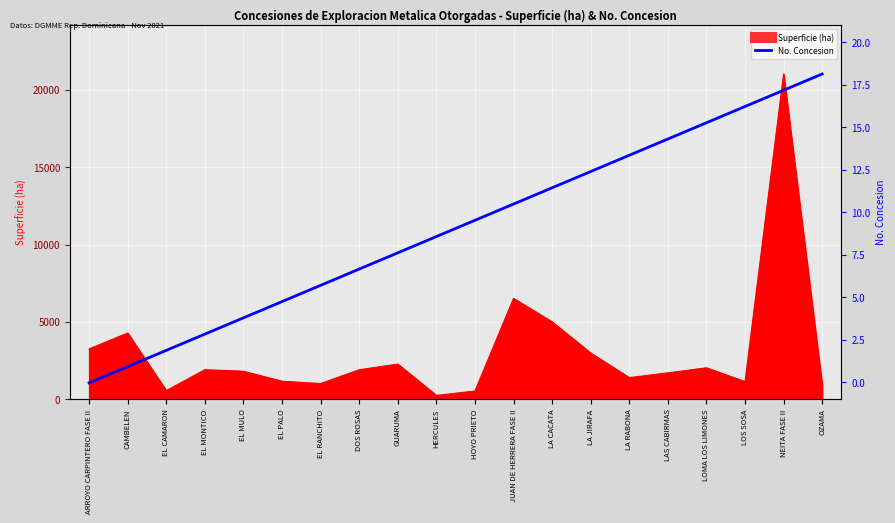

How many categories are shown in the chart?

20